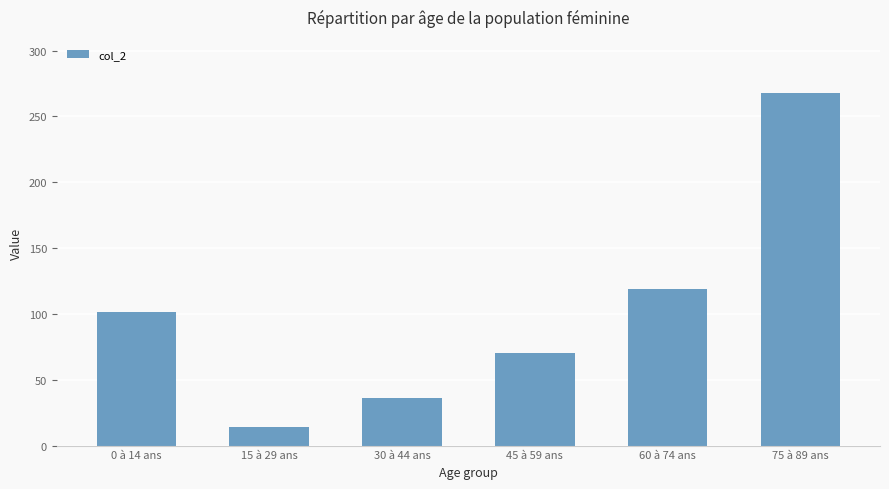

What is the change in value from 15 à 29 ans to 60 à 74 ans?

+105.3